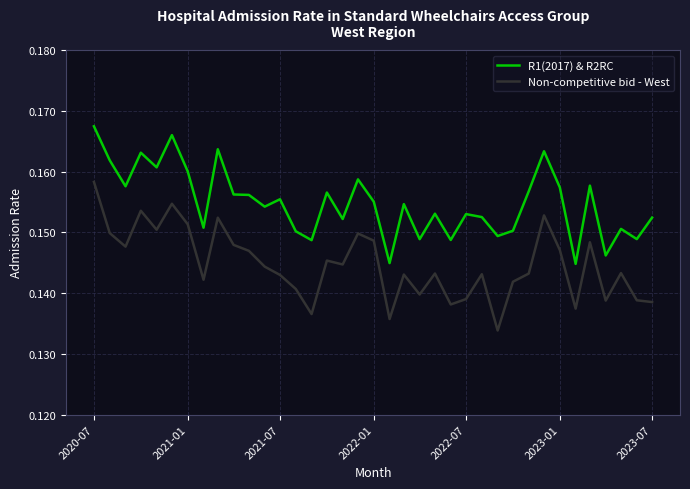

Which series has the largest total across all categories?

R1(2017) & R2RC